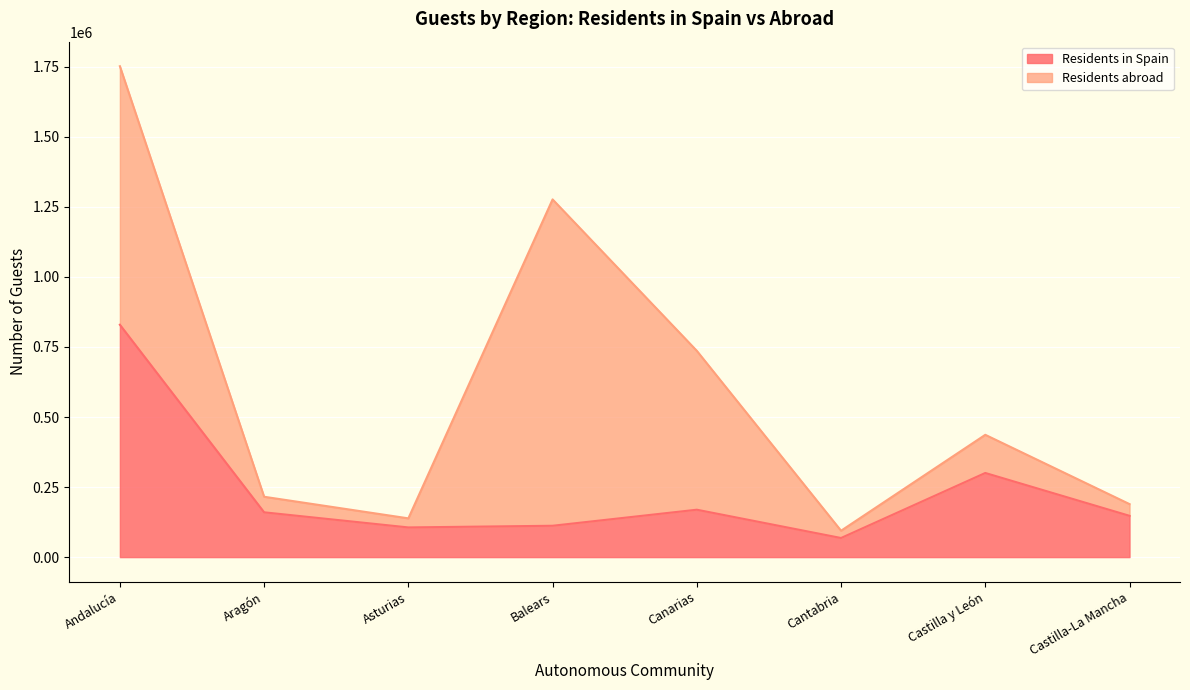

At which label is the value closest to 448764?

Castilla y León